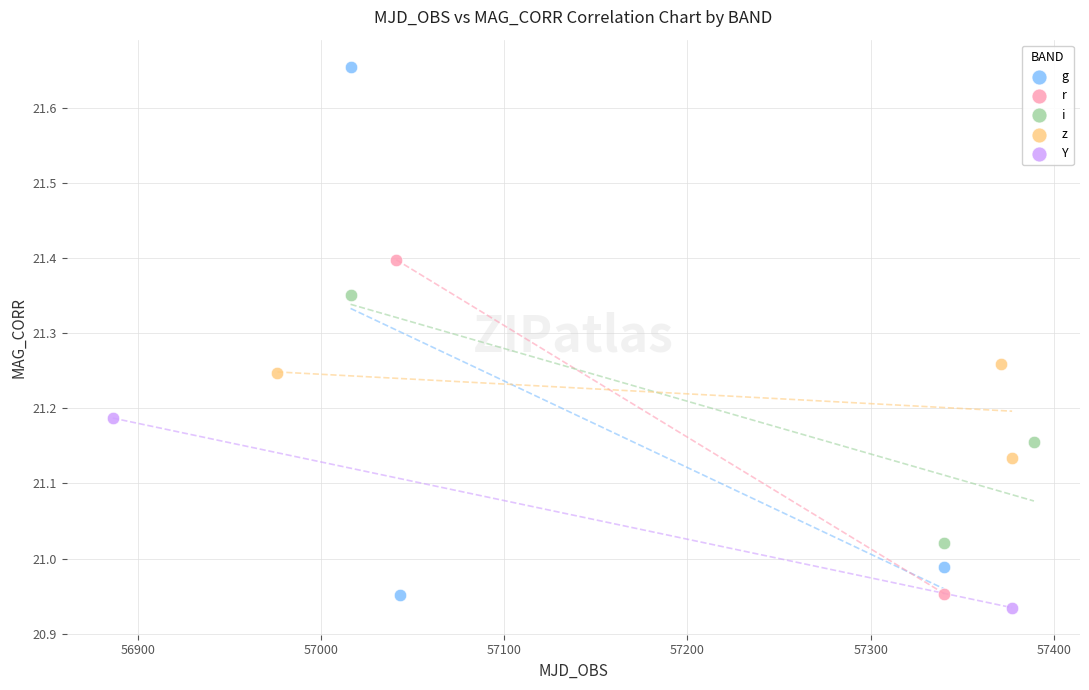

What are all the series names shown in the legend?

g, r, i, z, Y